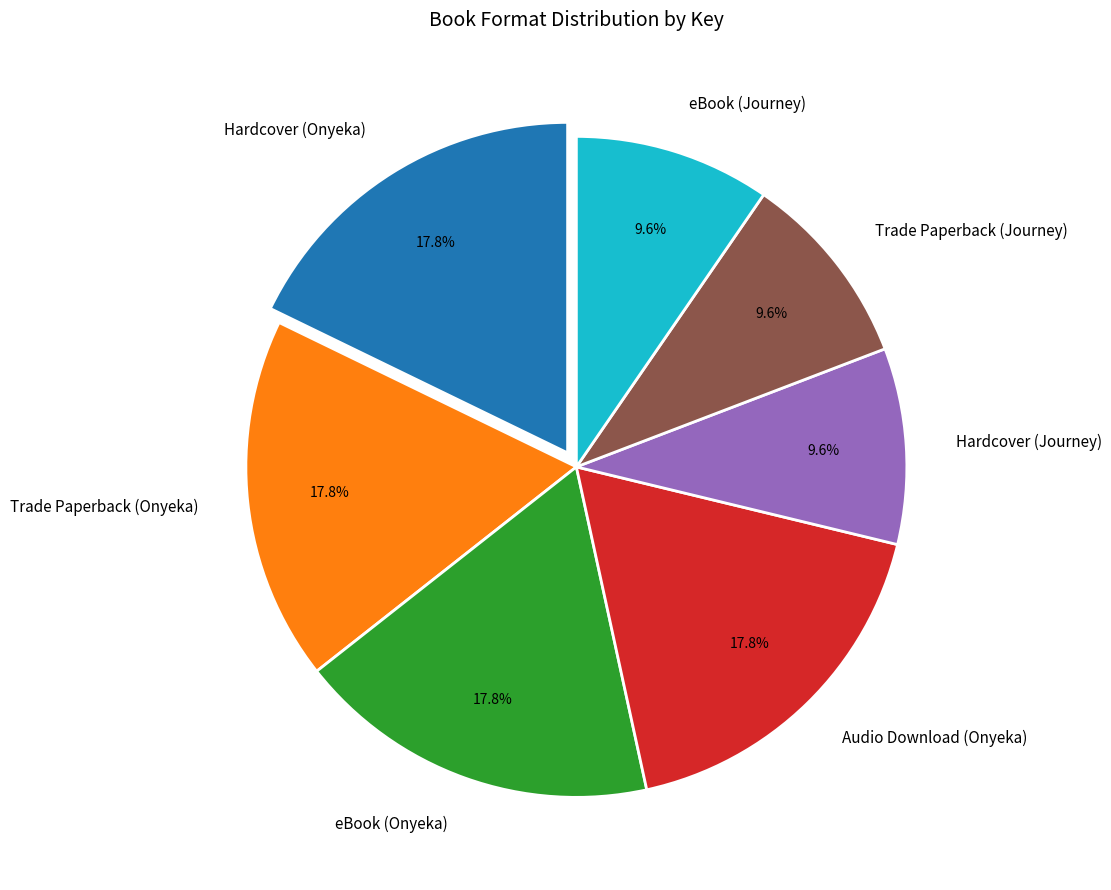

To the nearest percent, what percentage of the pie is eBook (Onyeka)?

18%